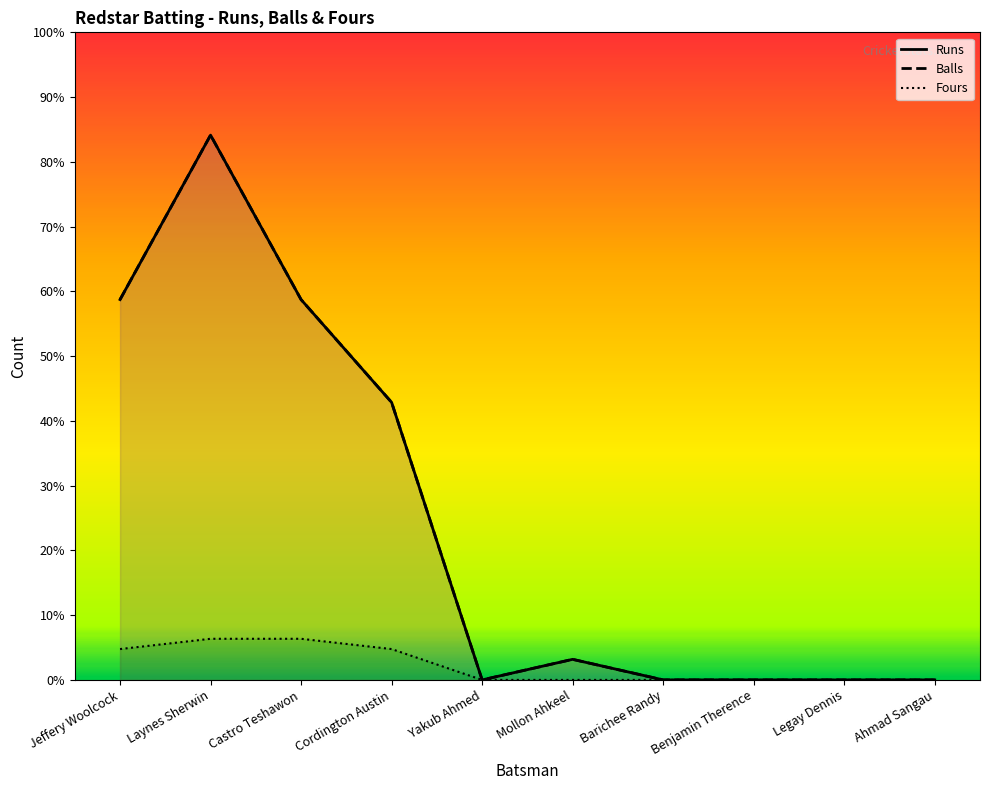

Reading right to left, transcribe all the data shown in this chart.

Runs: 0	0	0	0	2	0	27	37	53	37
Balls: 0	0	0	0	2	0	27	37	53	37
Fours: 0	0	0	0	0	0	3	4	4	3